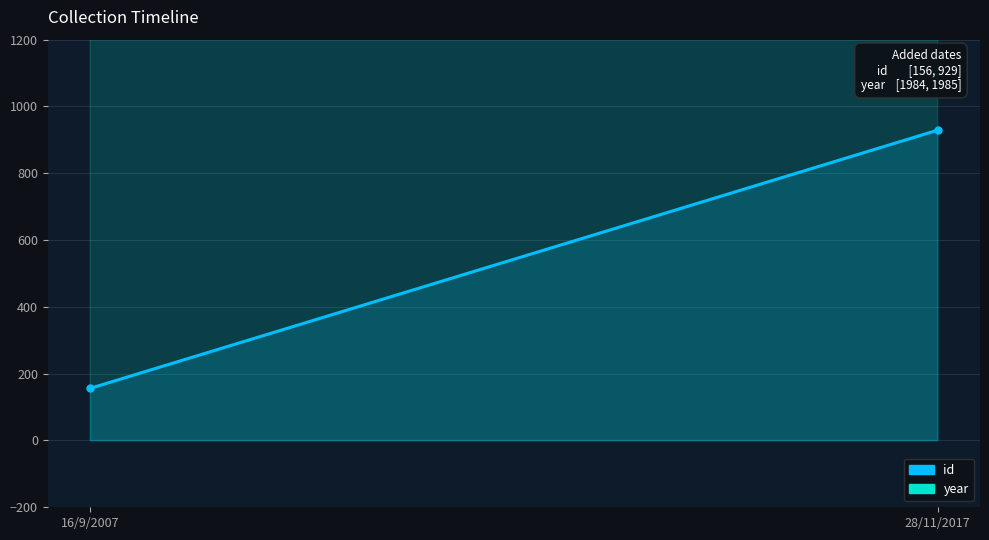

What is the sum of the year values at 16/9/2007 and 28/11/2017?

3969